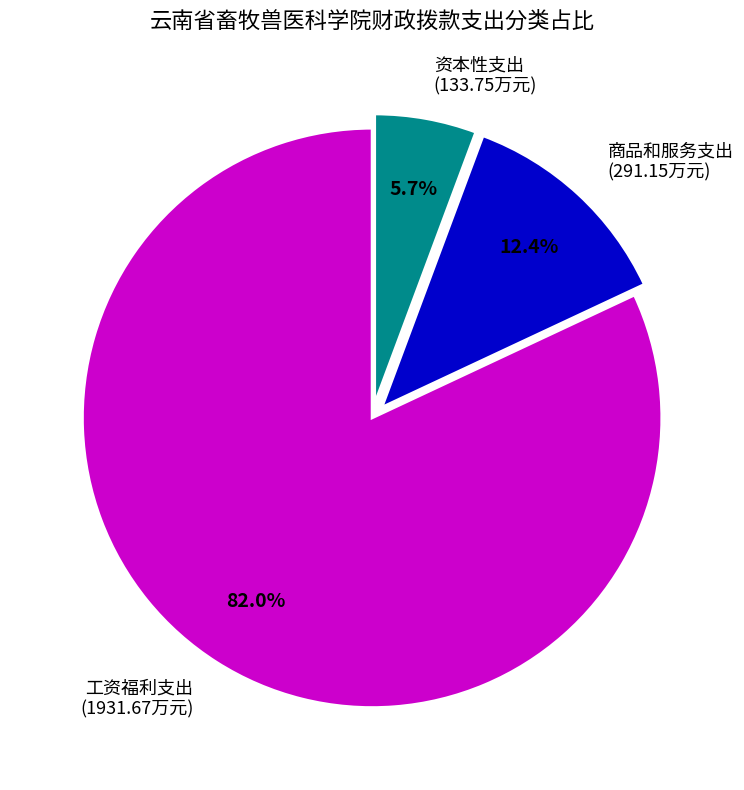

To the nearest percent, what portion does 工资福利支出 represent?

82%